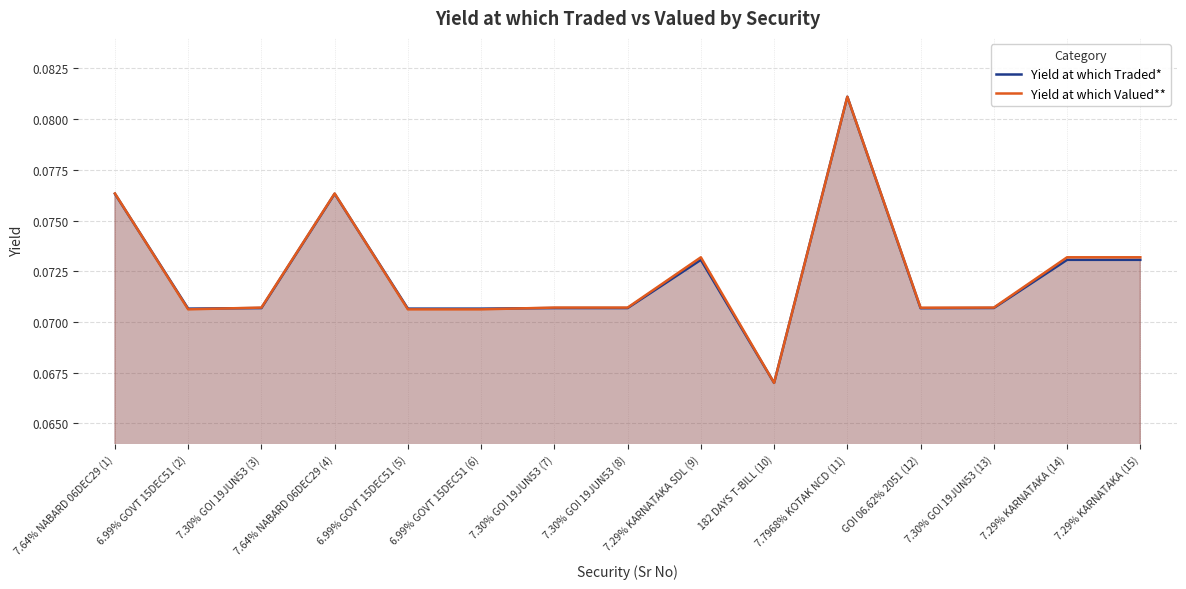

How many series are shown in this chart?

2